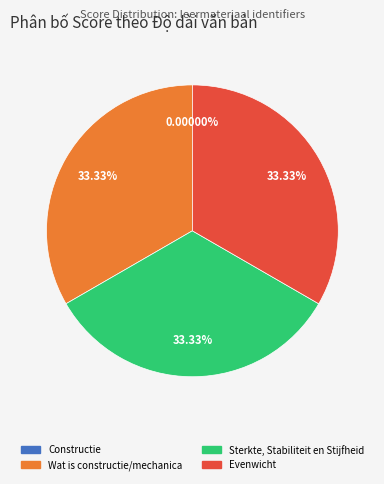

True or false: Wat is constructie/mechanica accounts for 46% of the total.

False